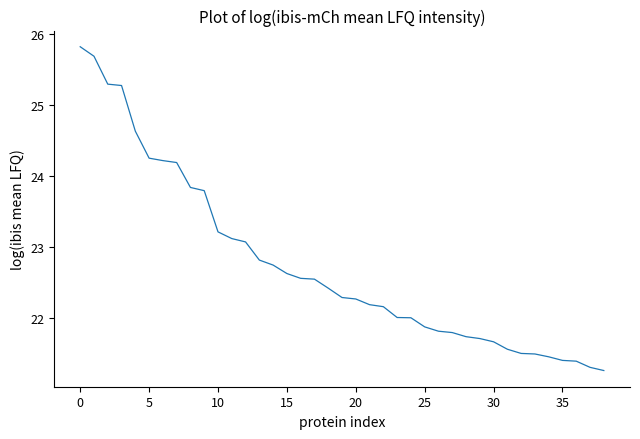

What is the maximum value shown in the chart?

25.8